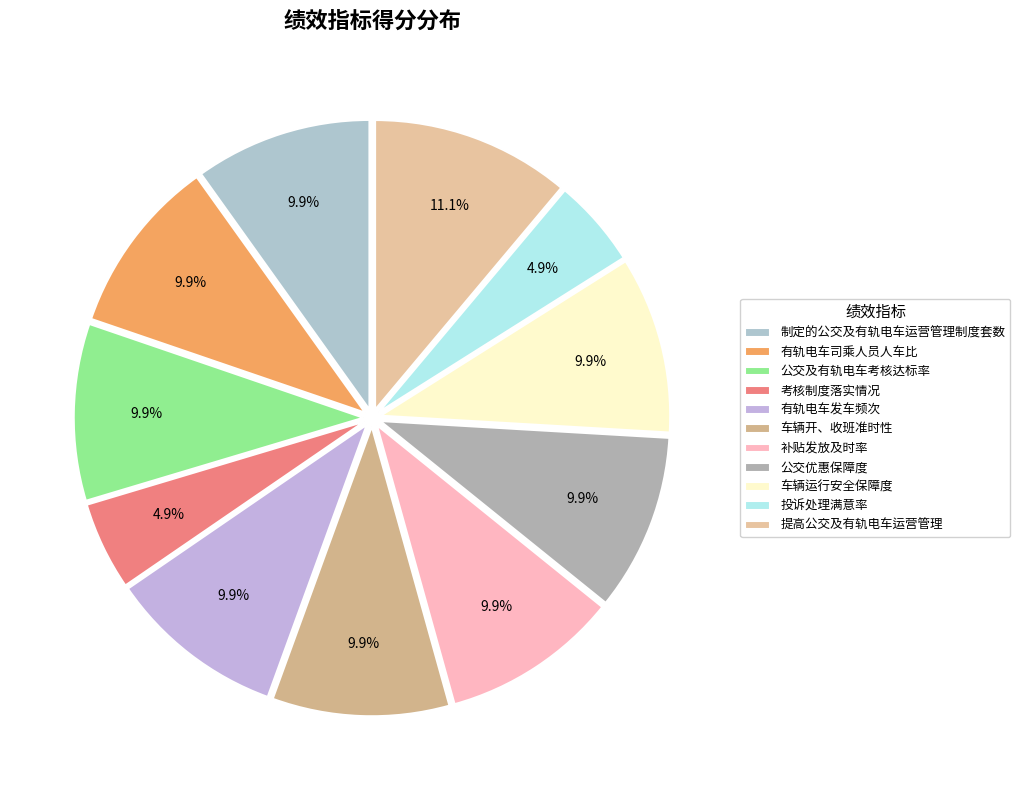

To the nearest percent, what is the difference between the largest and smallest slice percentages?

6%